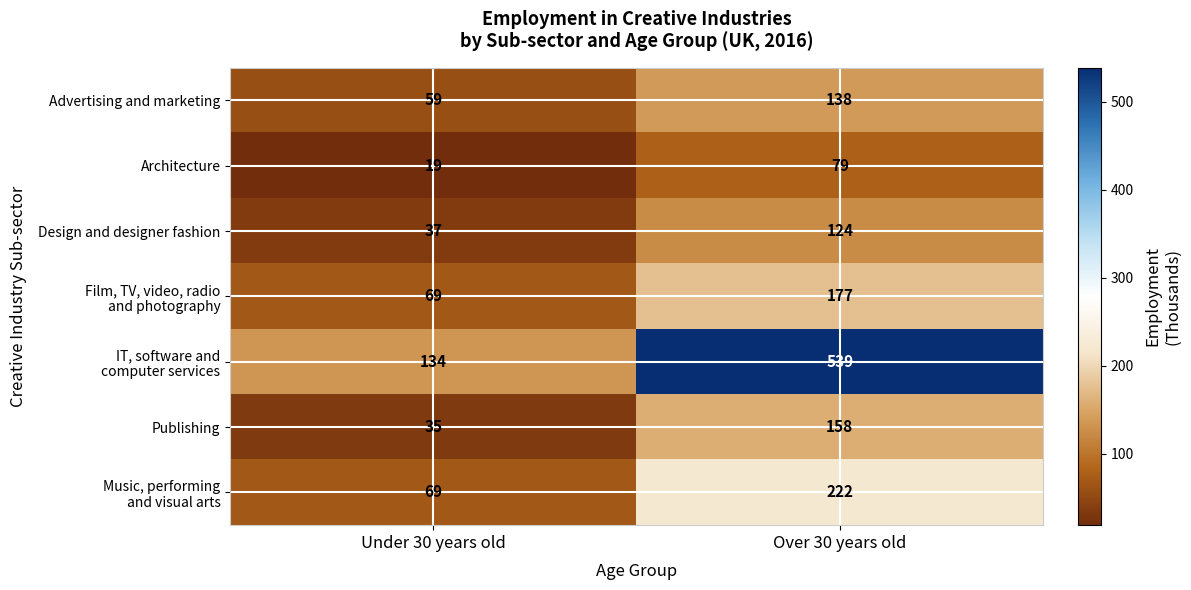

What is the total value across all series at Under 30 years old?

422